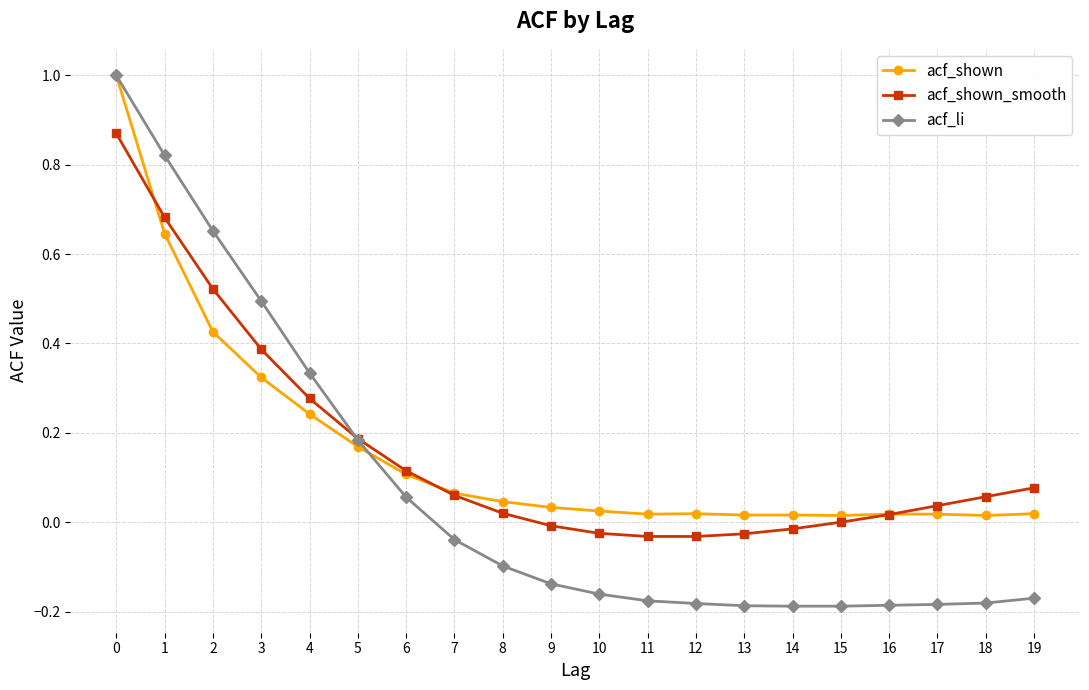

Is it true that acf_li equals -0.1 at 15?

False